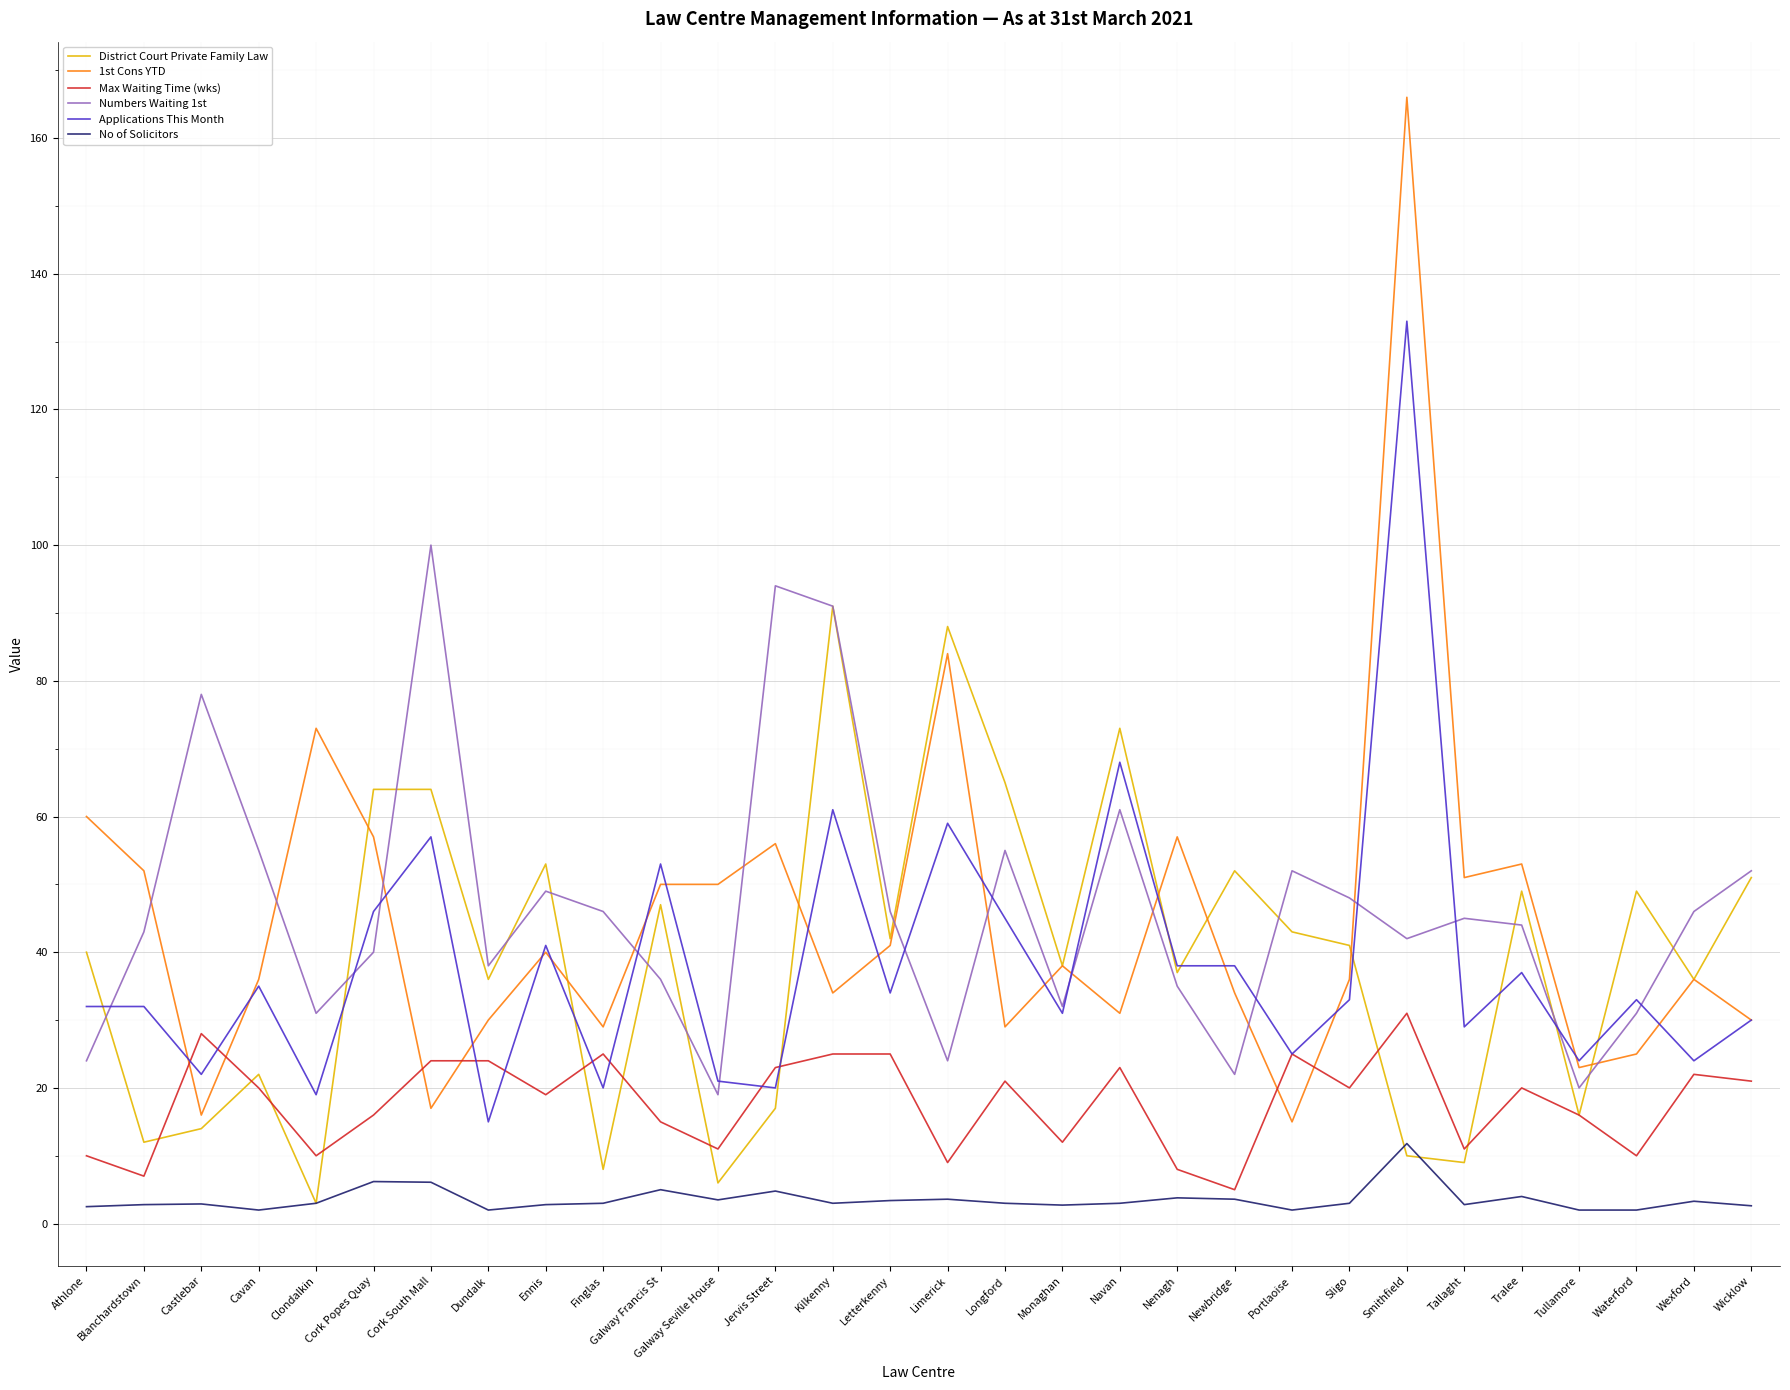

Rank the series by their maximum value, from highest to lowest.

1st Cons YTD, Applications This Month, Numbers Waiting 1st, District Court Private Family Law, Max Waiting Time (wks), No of Solicitors